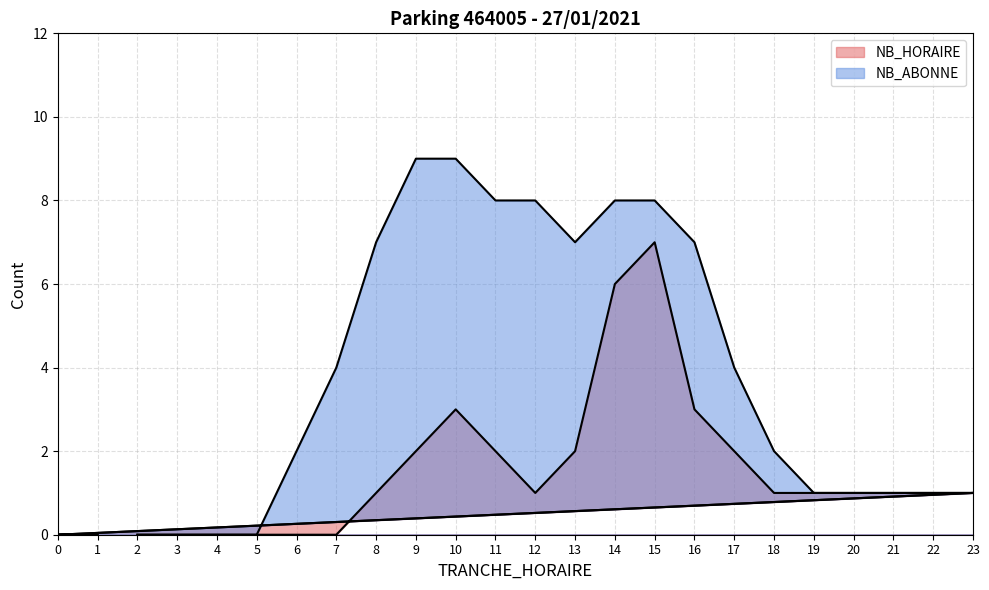

Is it true that NB_HORAIRE equals 0 at 12?

False